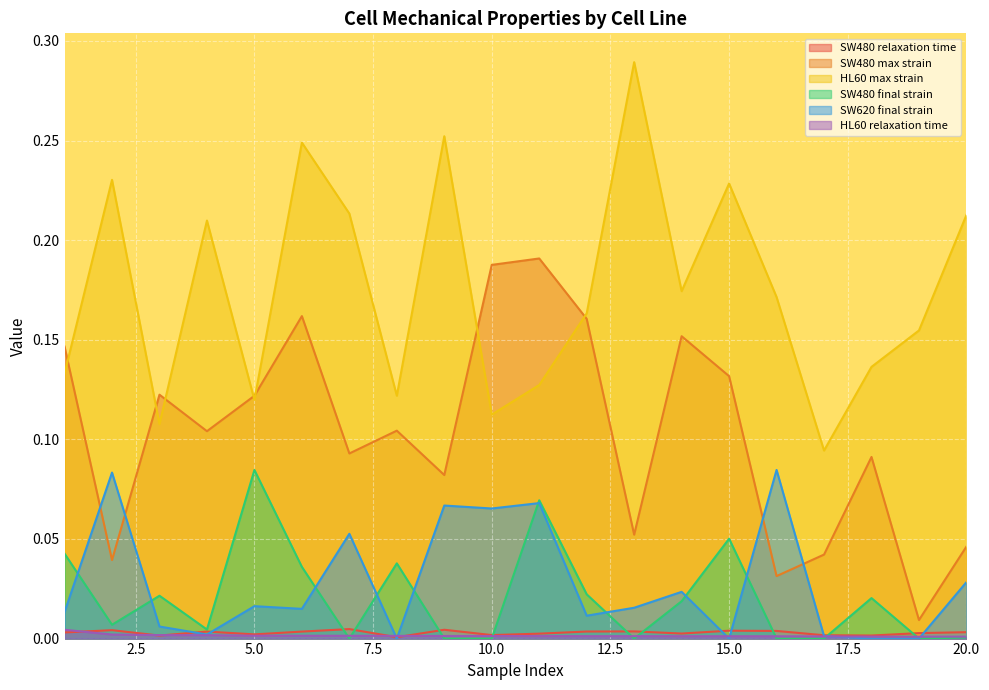

How many times do SW480 max strain and SW620 final strain cross each other?

4